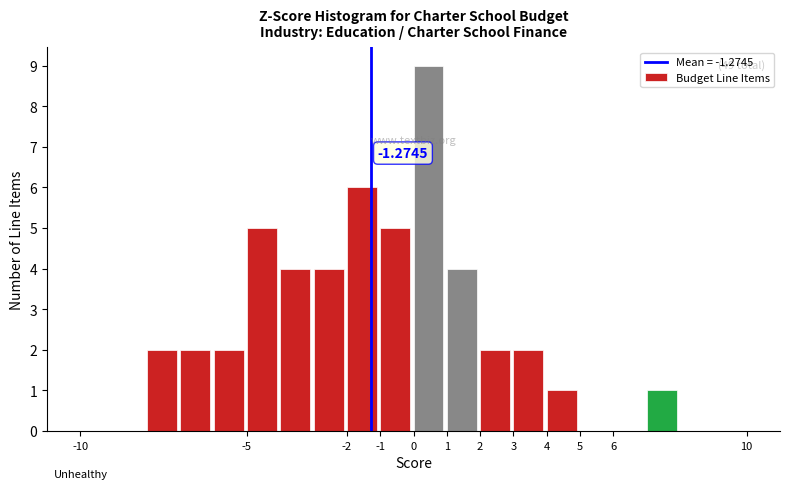

Over which range of the x-axis is the bar tallest?

0 to 1